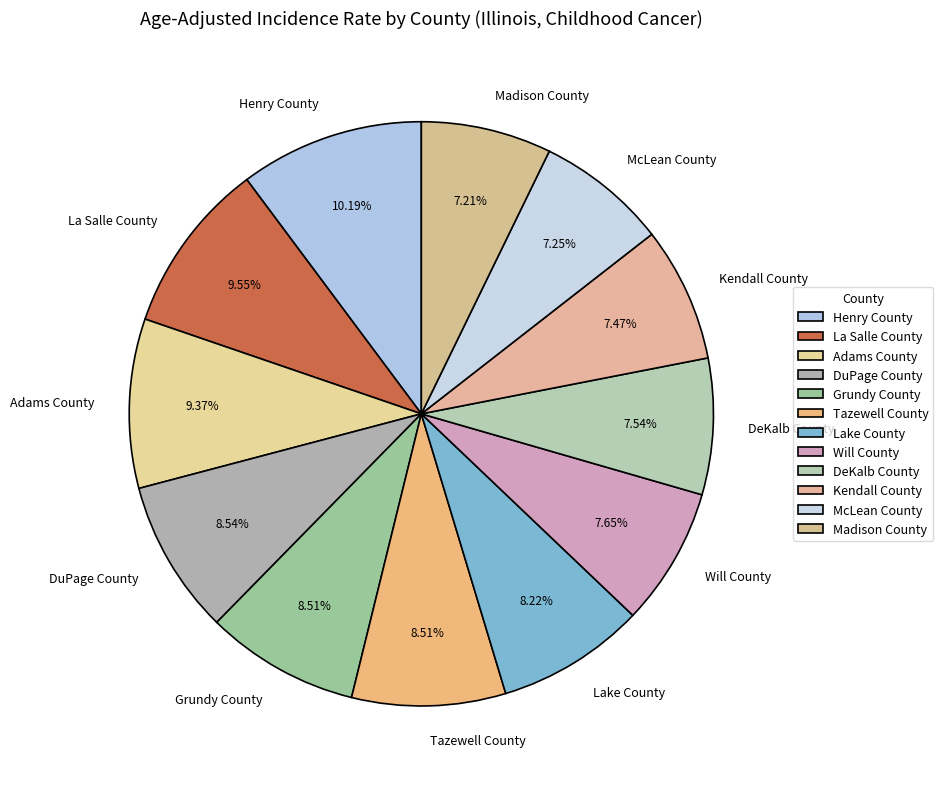

Which category has the biggest portion of the pie?

Henry County